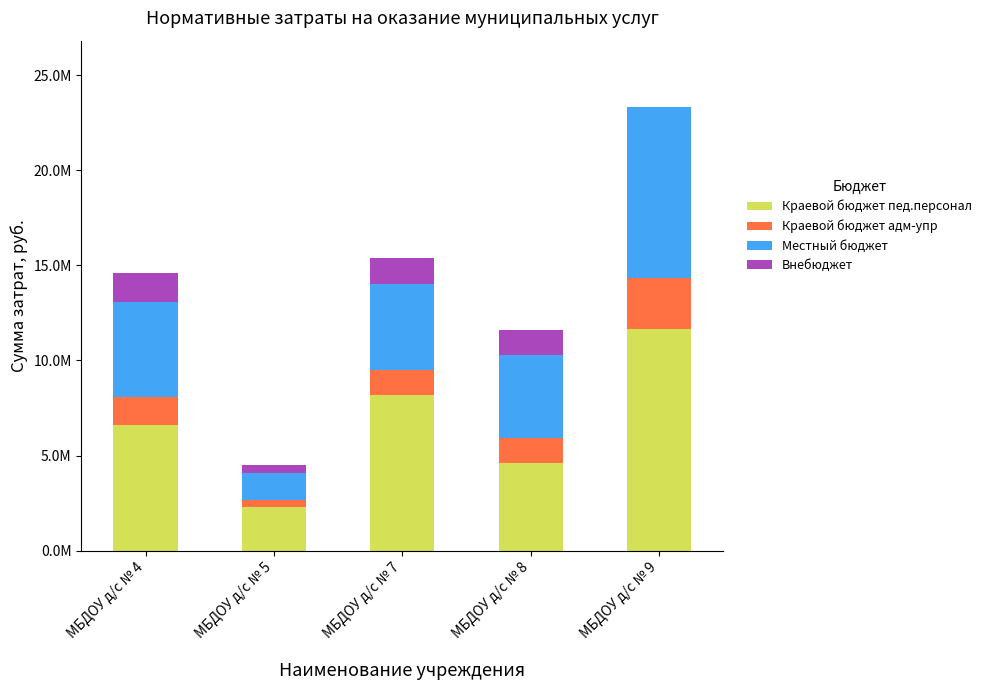

What are all the series names shown in the legend?

Краевой бюджет пед.персонал, Краевой бюджет адм-упр, Местный бюджет, Внебюджет